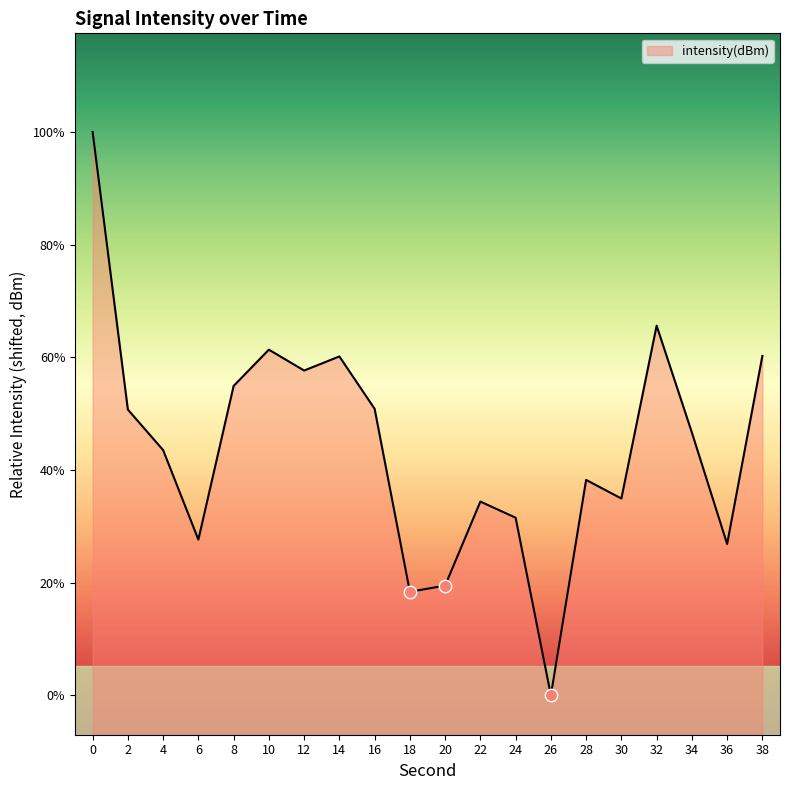

What is the change in value from 2 to 32?

+4.3